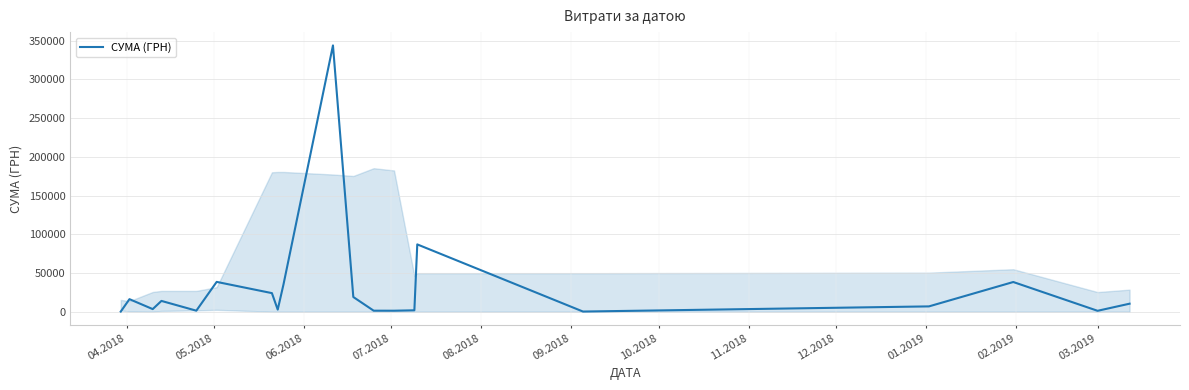

What is the maximum value shown in the chart?

343818.4